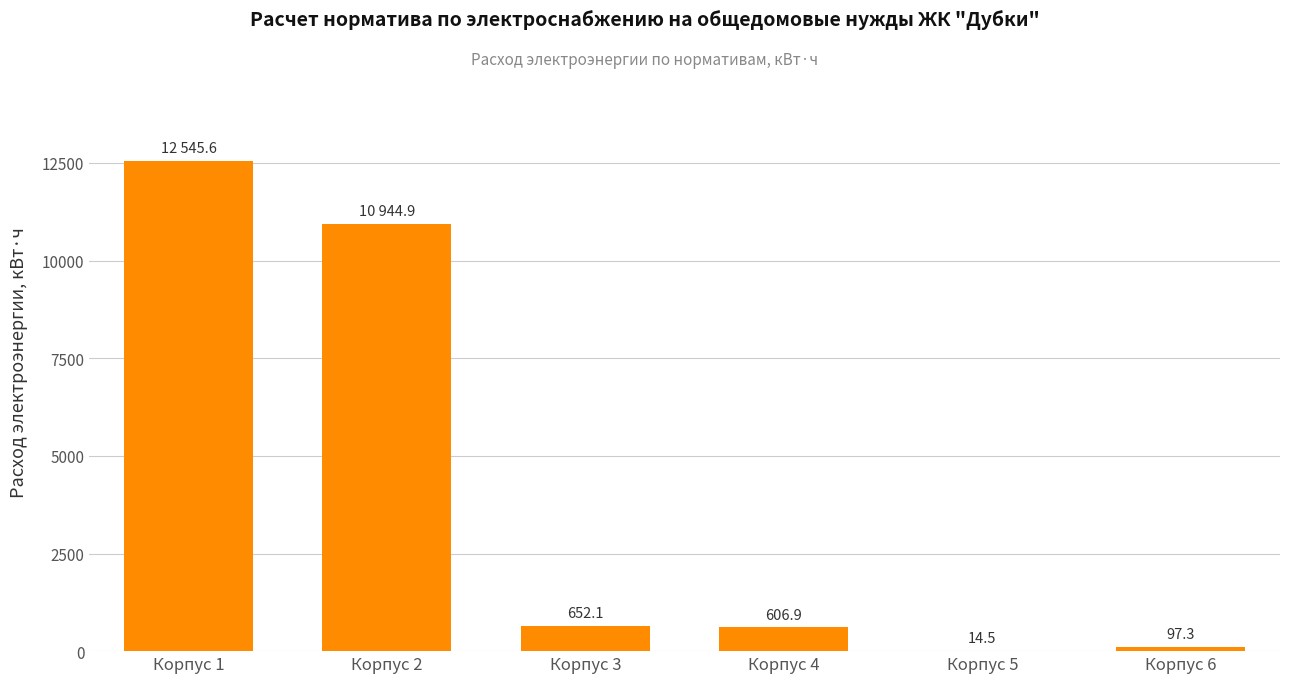

Are the bars horizontal?

No